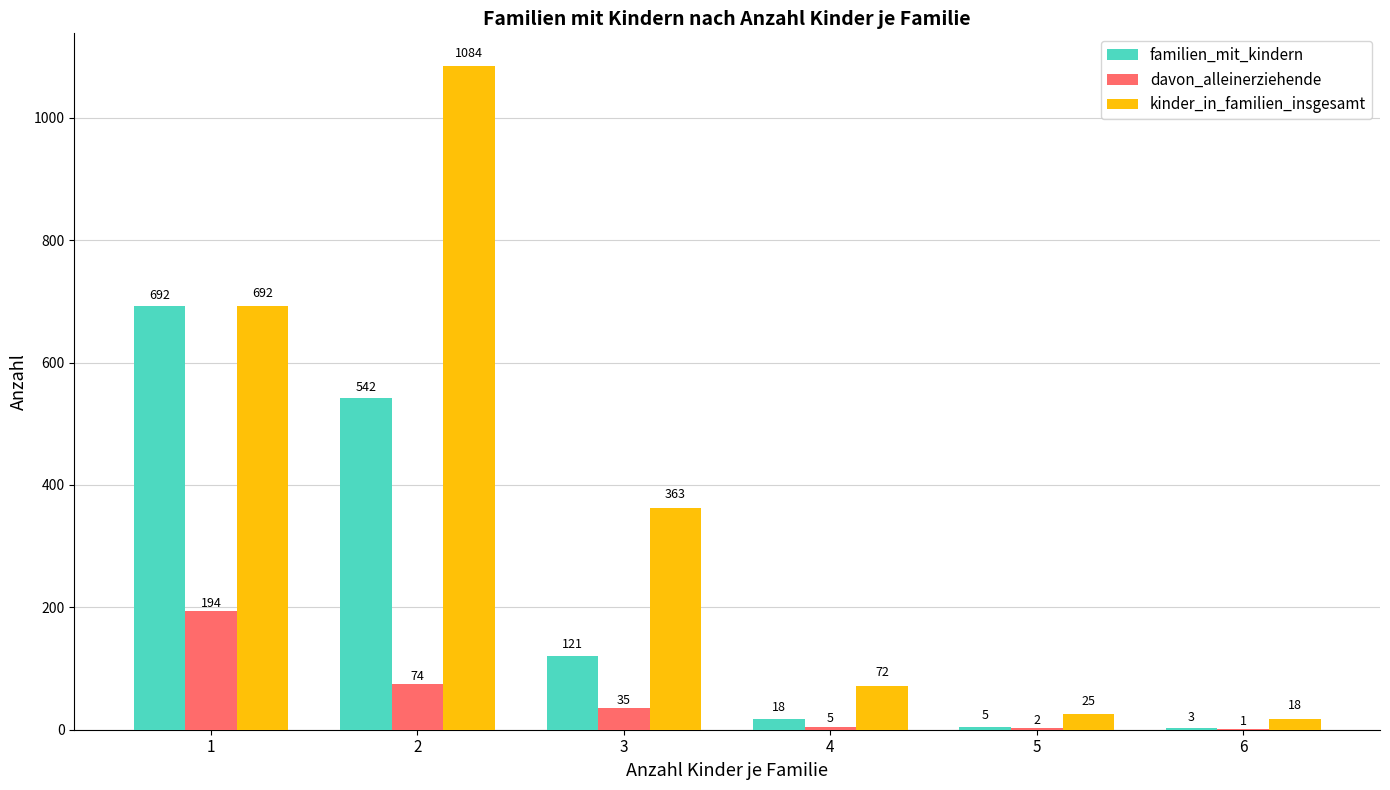

Reading right to left, transcribe all the data shown in this chart.

familien_mit_kindern: 6=3	5=5	4=18	3=121	2=542	1=692
davon_alleinerziehende: 6=1	5=2	4=5	3=35	2=74	1=194
kinder_in_familien_insgesamt: 6=18	5=25	4=72	3=363	2=1084	1=692